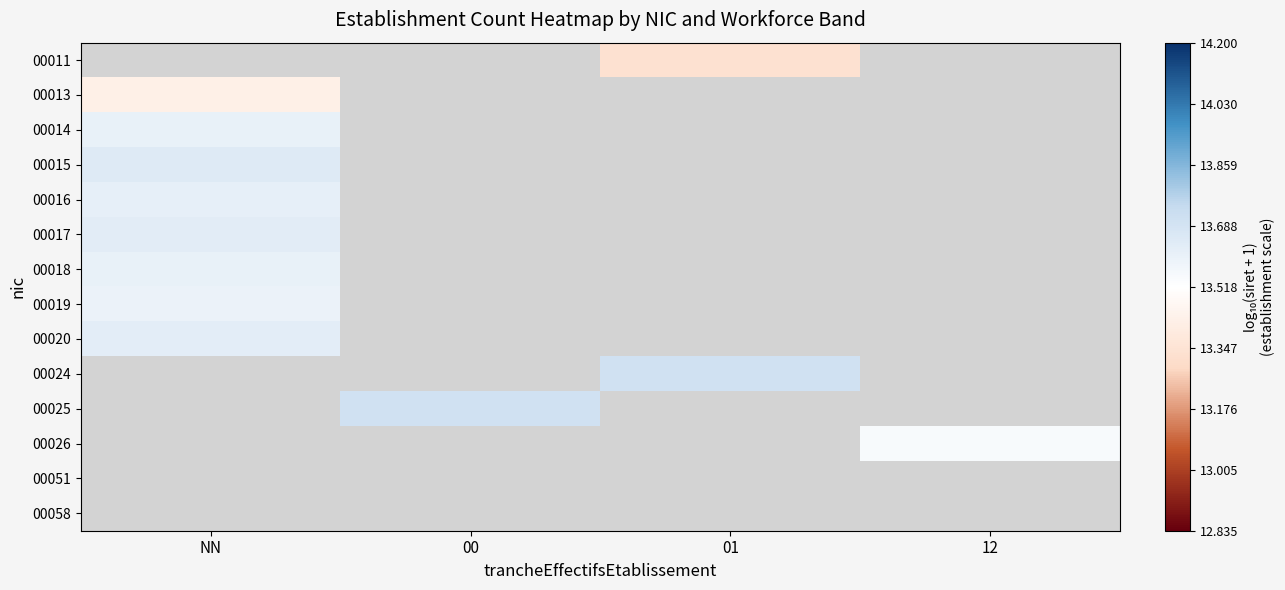

List the series in order of their peak value, lowest first.

00016, 00011, 00013, 00019, 00014, 00018, 00020, 00017, 00015, 00024, 00025, 00026, 00051, 00058